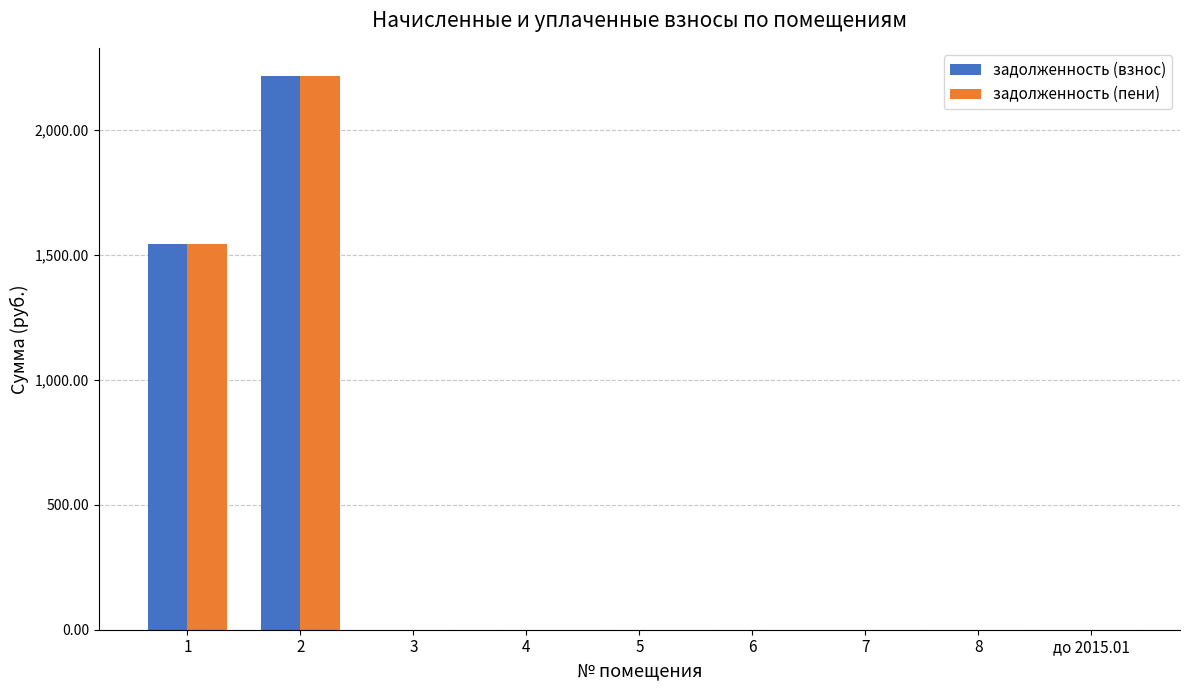

What is the sum of all задолженность (взнос) values?

3758.9